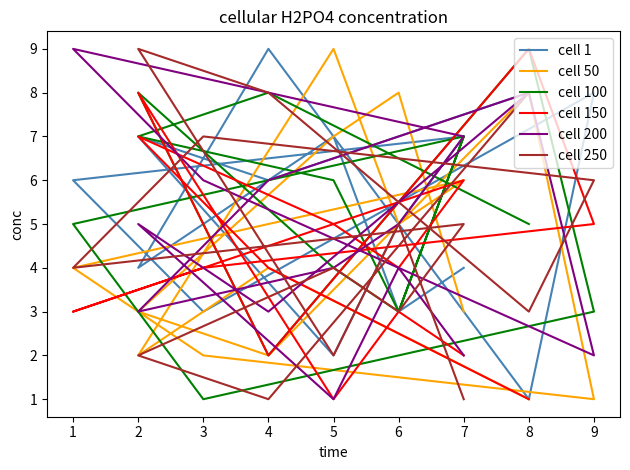

Reading right to left, transcribe all the data shown in this chart.

cell 1: 8	6	7	2	5	7	6	3	8	1	9	4	7	3	4
cell 50: 1	4	2	9	5	6	4	2	1	8	2	3	7	8	3
cell 100: 5	8	7	6	3	7	5	1	3	9	2	8	4	3	7
cell 150: 1	4	7	5	4	6	3	4	5	9	2	8	1	3	2
cell 200: 8	6	3	4	5	7	9	6	2	8	3	5	1	4	2
cell 250: 8	1	2	4	3	5	4	7	6	3	8	9	2	5	1